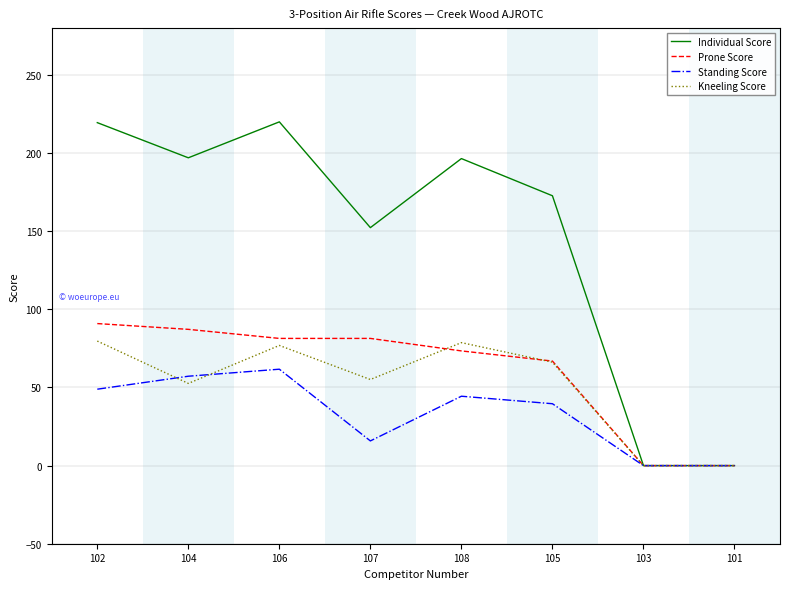

Which series has the widest spread of values?

Individual Score